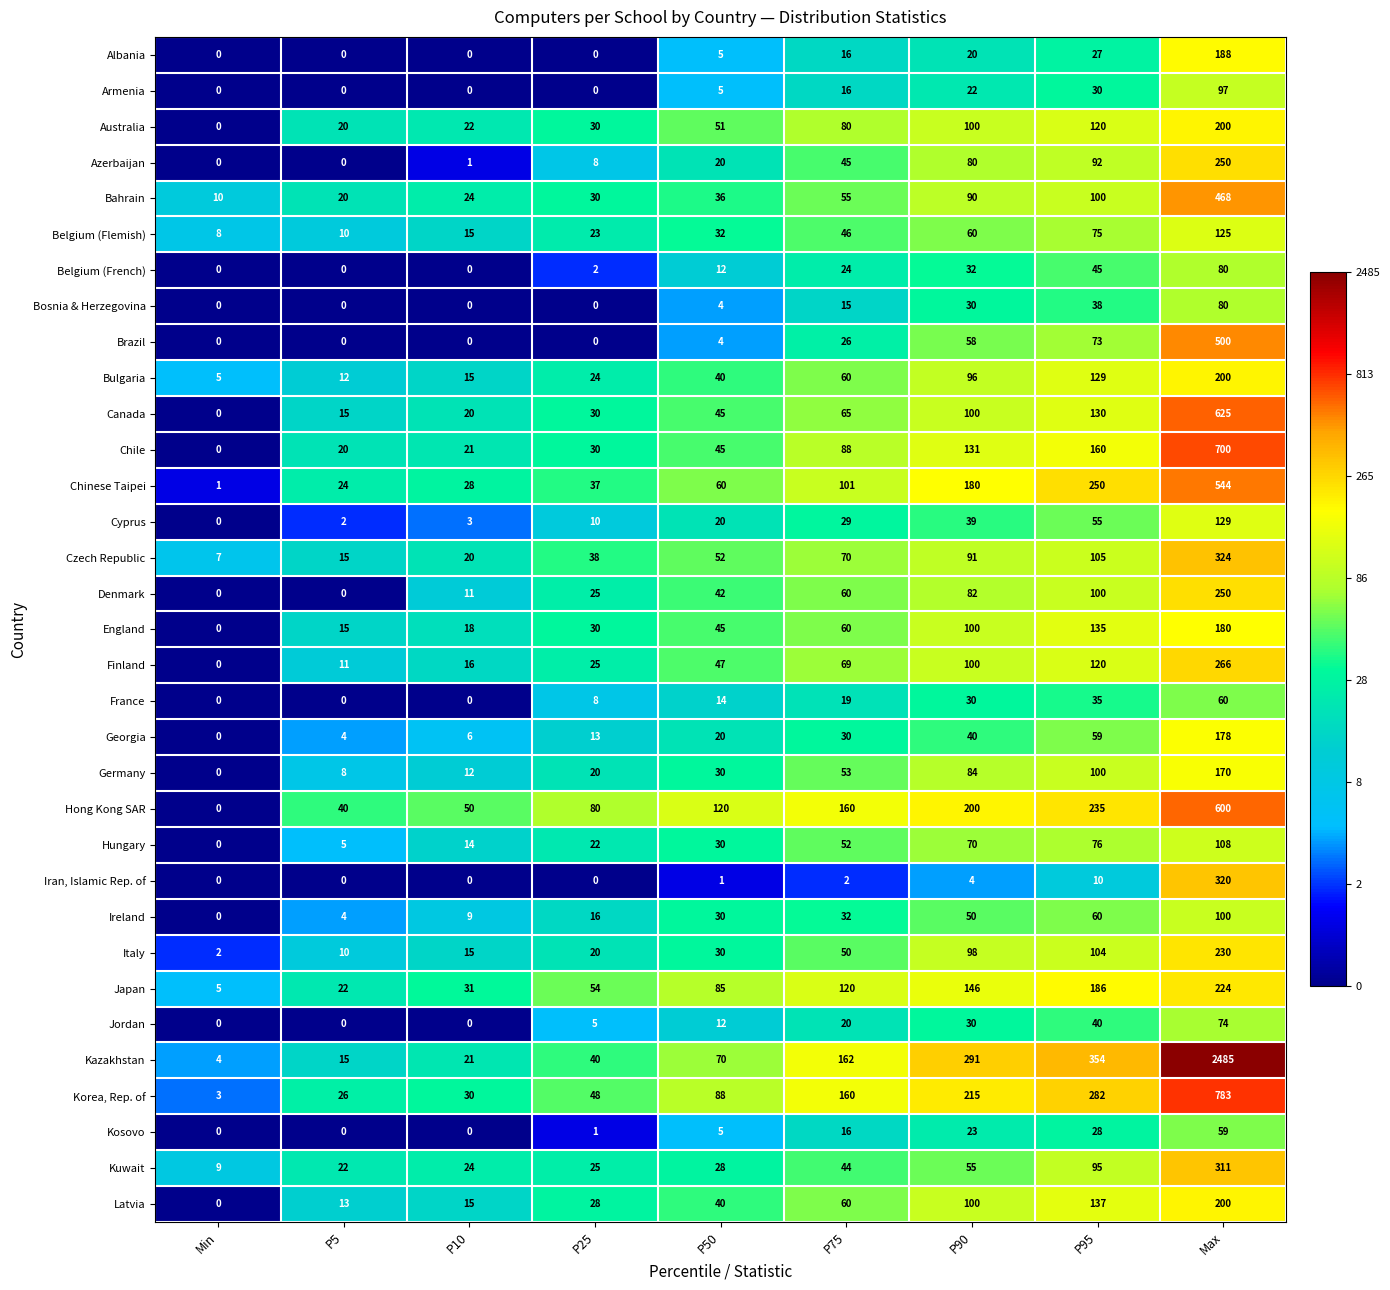

Rank the categories by Bulgaria value from lowest to highest.

Min, P5, P10, P25, P50, P75, P90, P95, Max